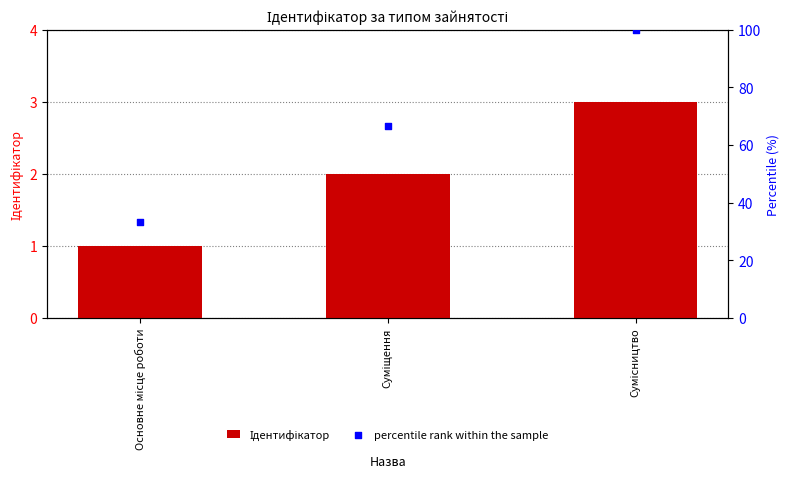

Which series contains the lowest Y value?

Ідентифікатор